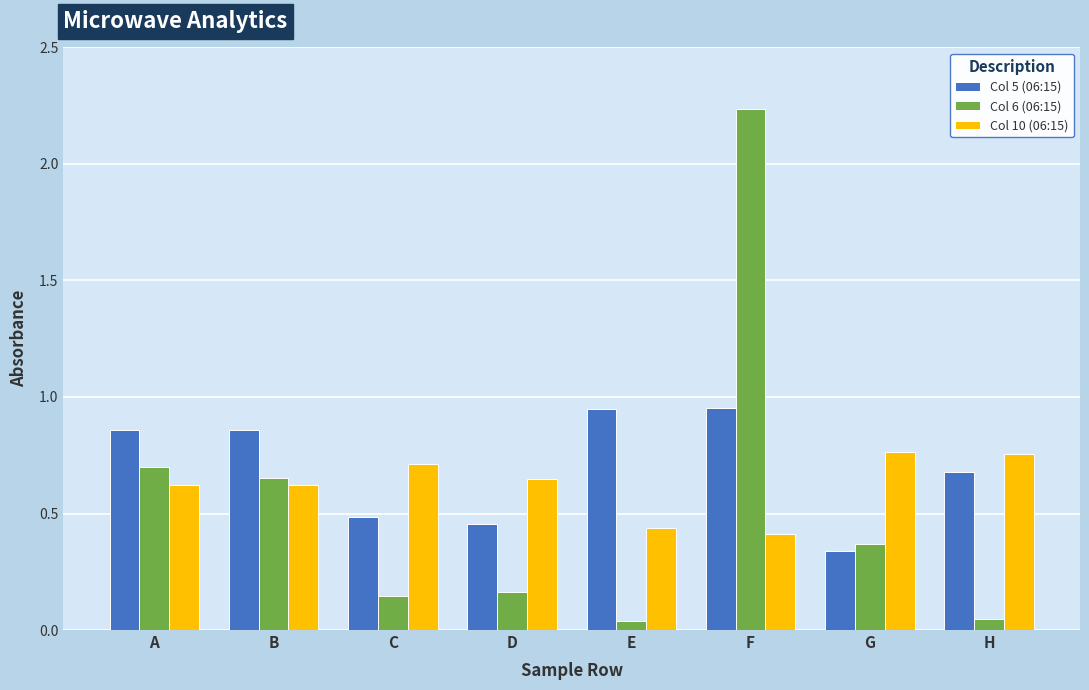

Which series has the widest spread of values?

Col 6 (06:15)